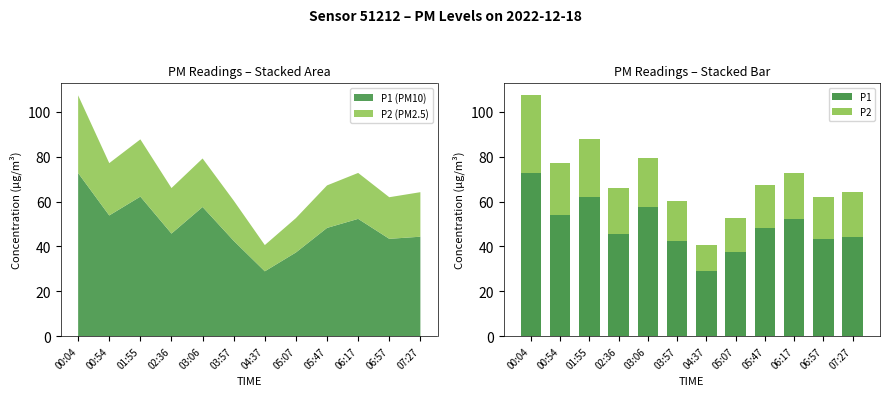

The P2 series shows 23.3 at 00:54. True or false?

True